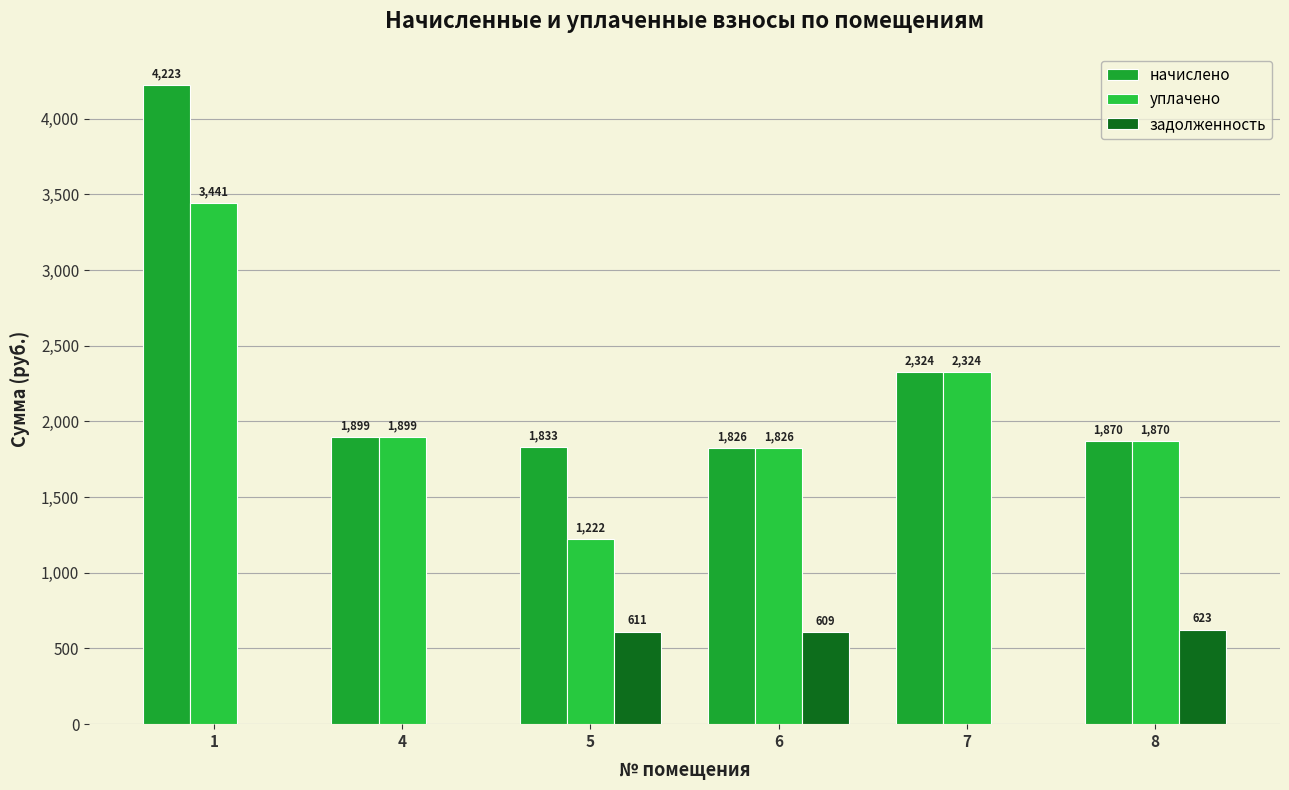

What is the difference between the highest and lowest values at 5?

1222.0